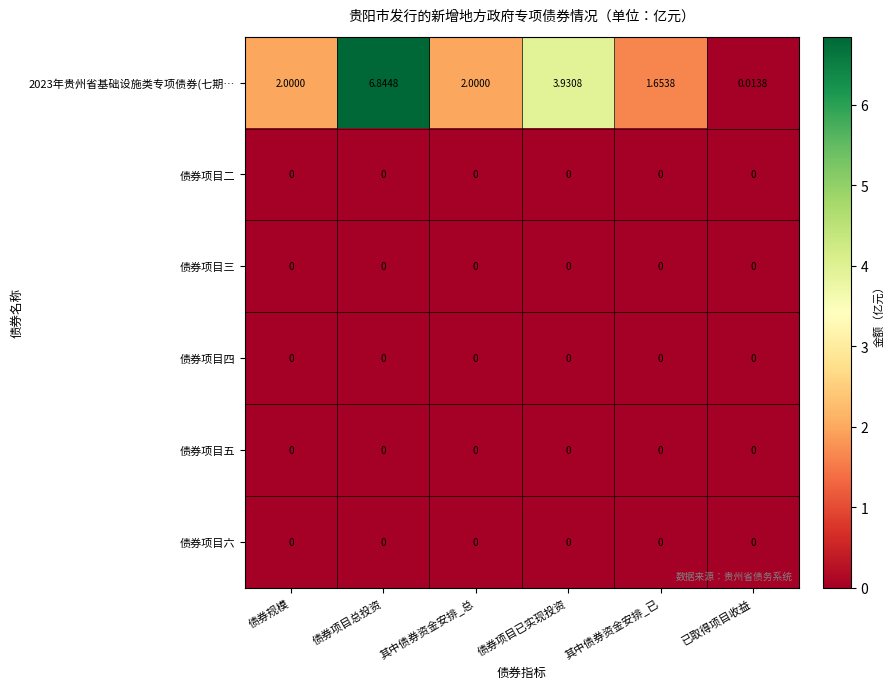

At which category is the sum across all series the highest?

债券项目总投资